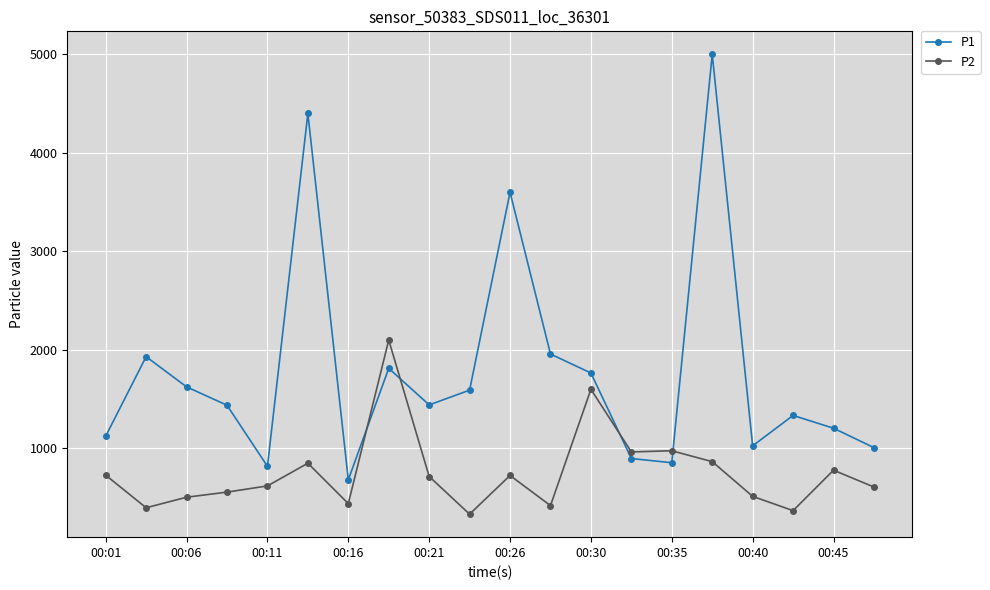

Which series has the largest range (max minus min)?

P1